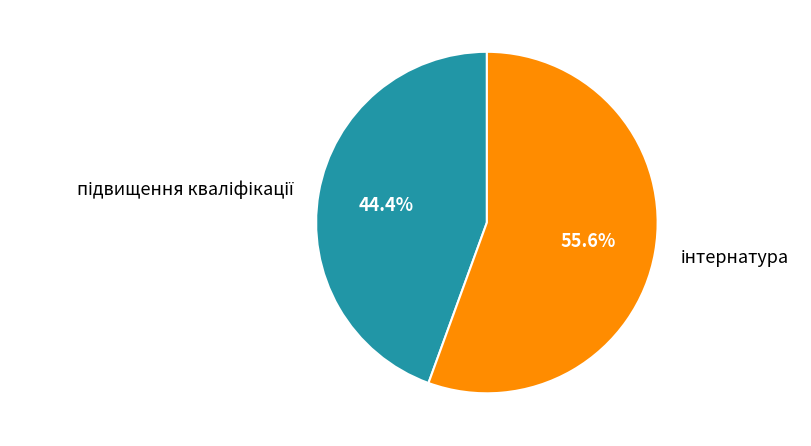

To the nearest percent, what is the difference between the largest and smallest slice percentages?

11%